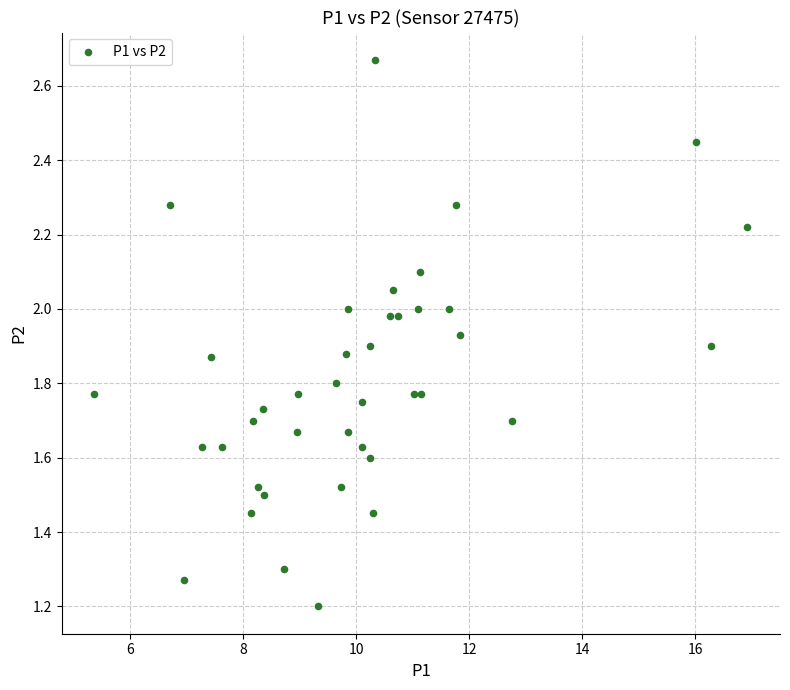

What Y value in the scatter plot is closest to 1?

1.2